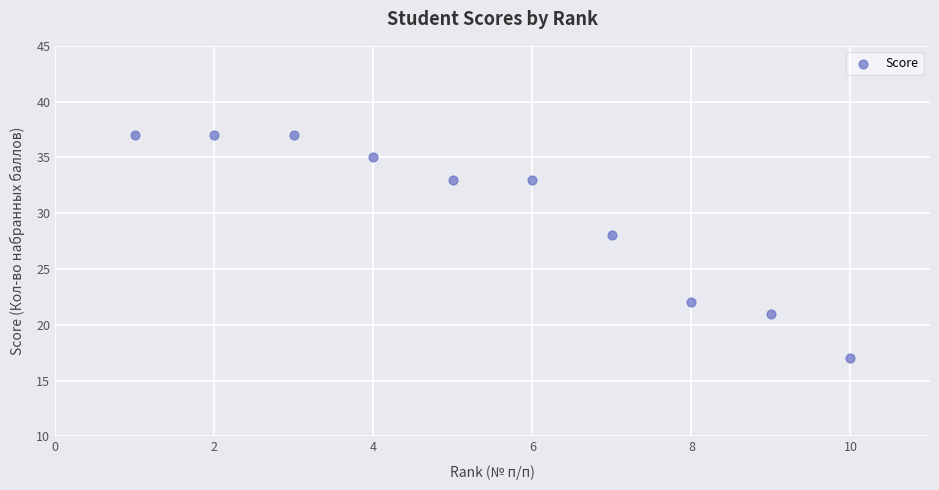

What is the average Y value?

30